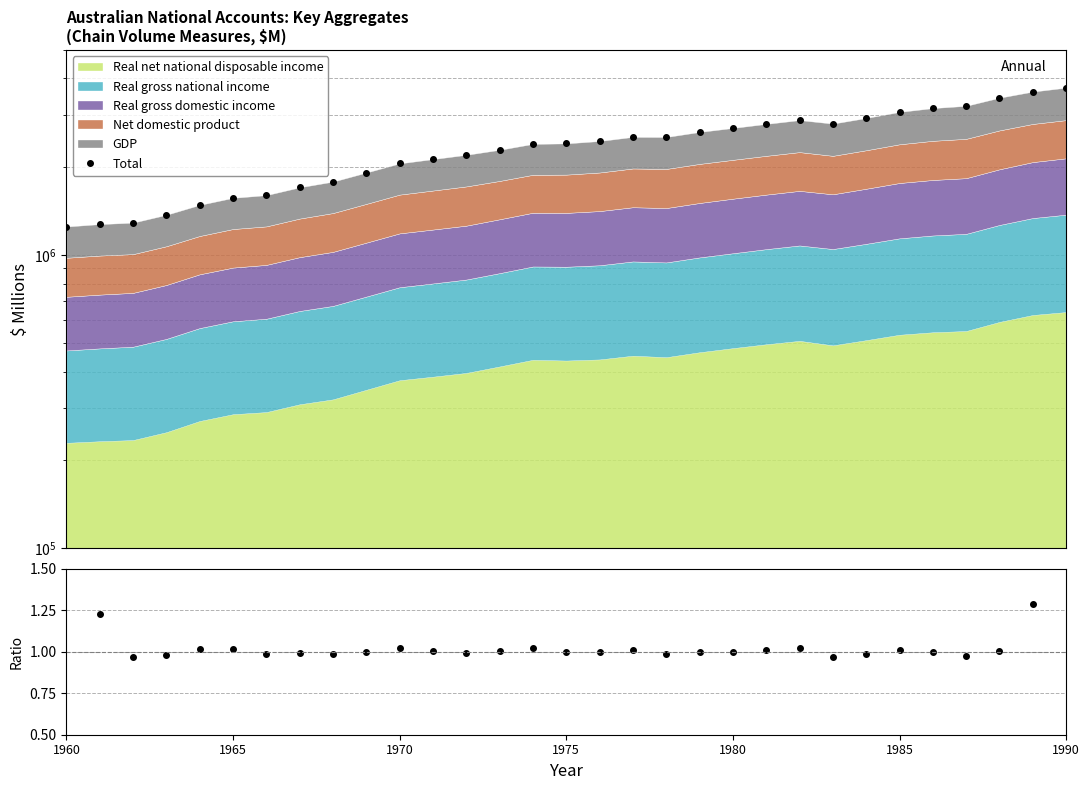

True or false: Total has a value of 3169913.0 at 26.

True